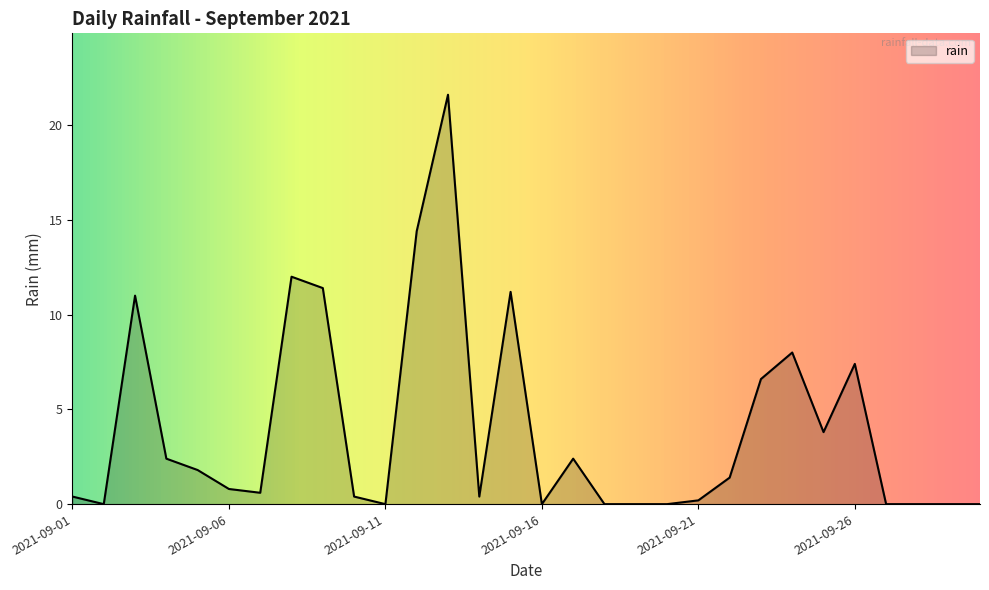

What is the difference between the maximum and minimum values?

21.6